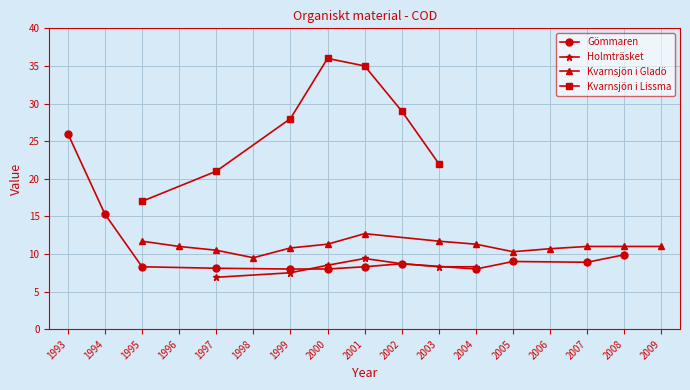

Is the value of Kvarnsjön i Lissma at 2001 greater than the value of Gömmaren at 2005?

Yes